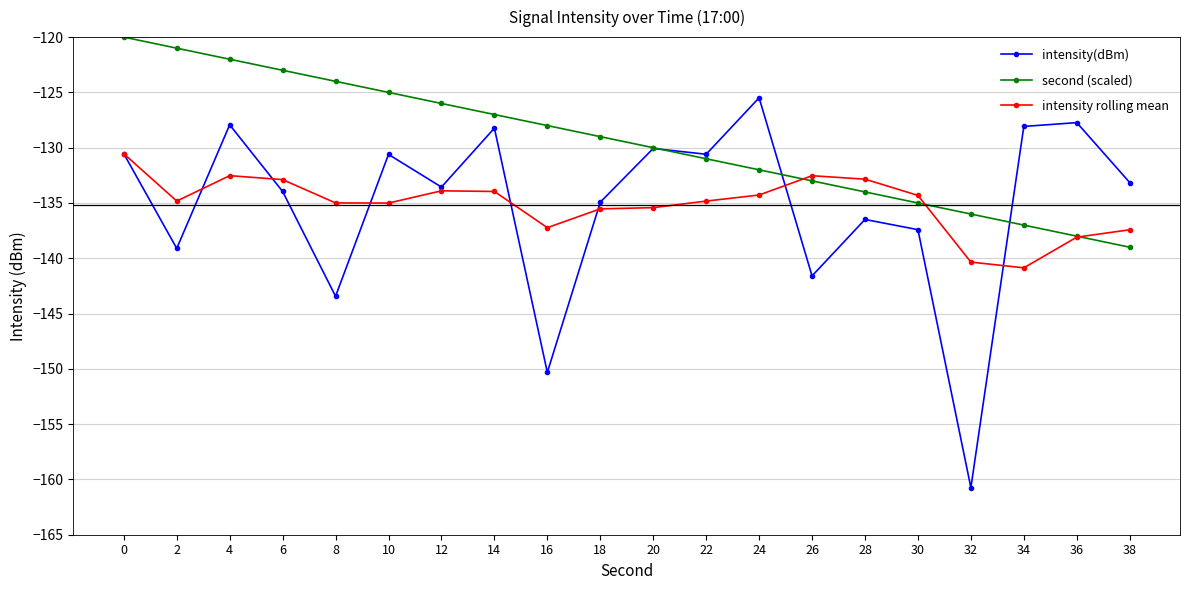

Where is intensity(dBm) nearest to the value -143?

8